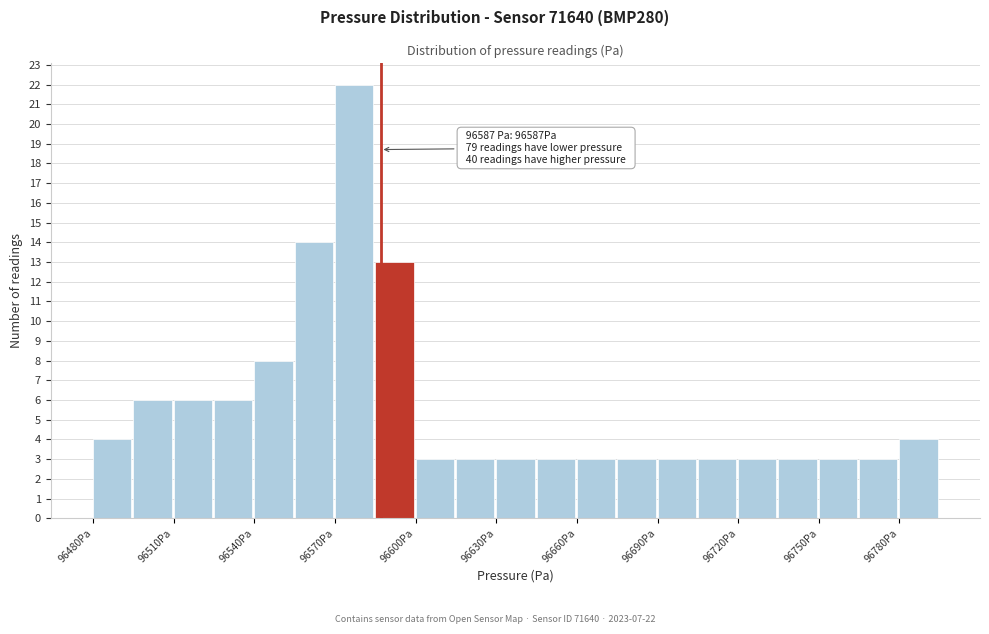

Read against the x-axis, roughly where is the centre of the tallest bar?

96575